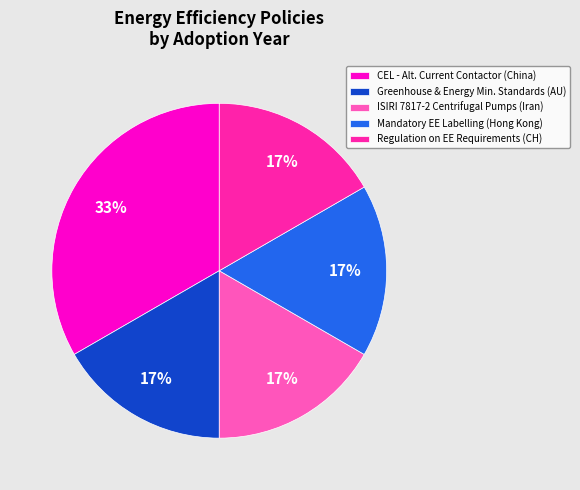

The Mandatory EE Labelling (Hong Kong) slice represents 17% of the pie. True or false?

True